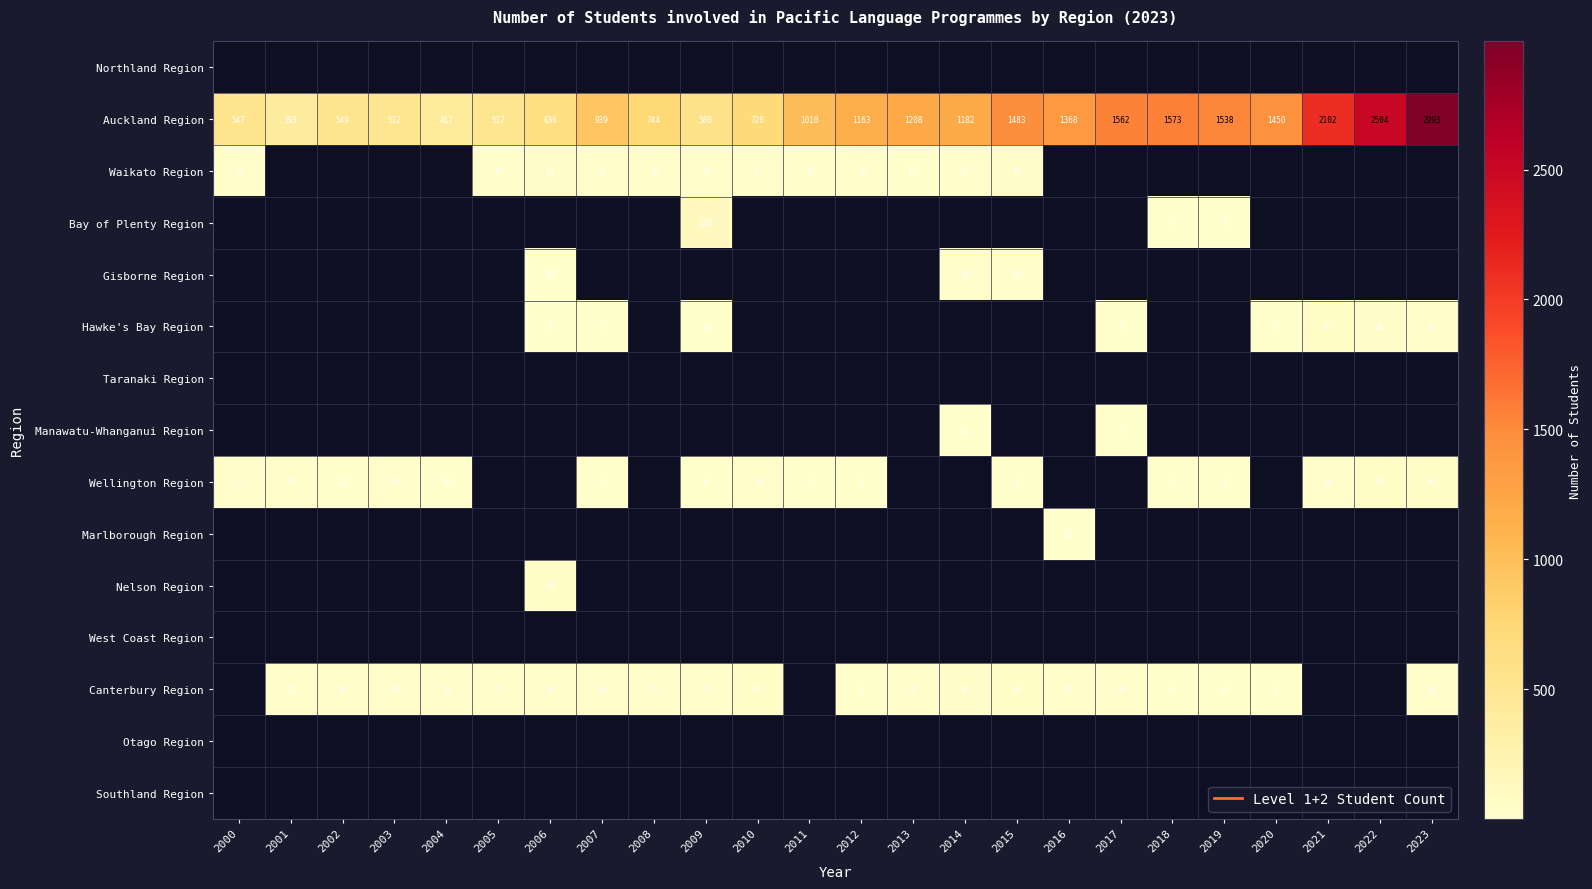

What is the difference between the second highest and second lowest values in the Gisborne Region series?

19